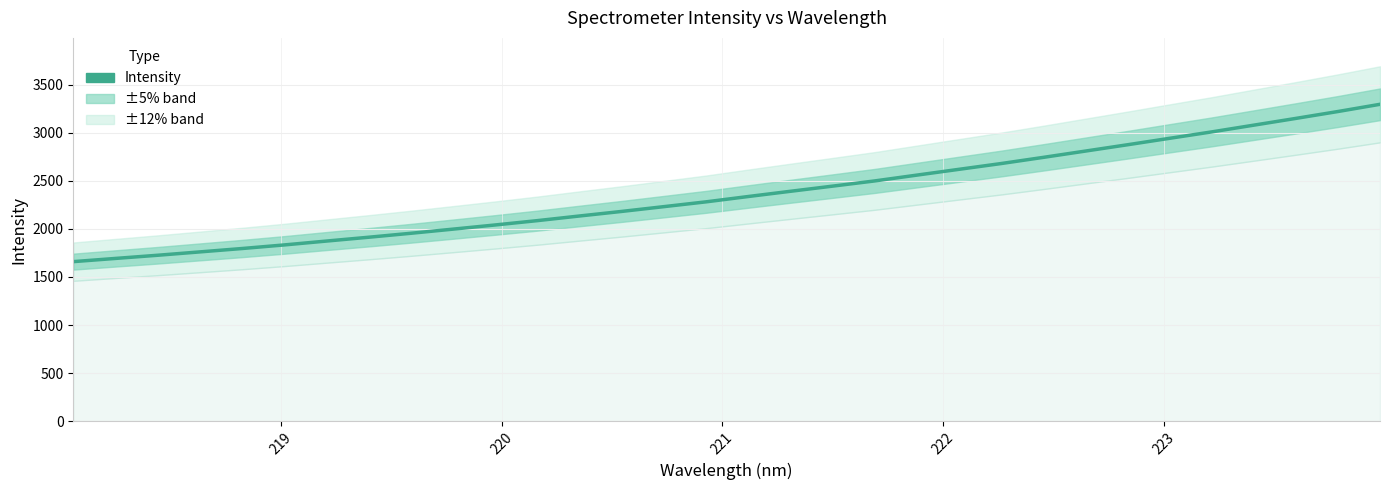

The chart shows a value of 703.0 at 223. True or false?

False